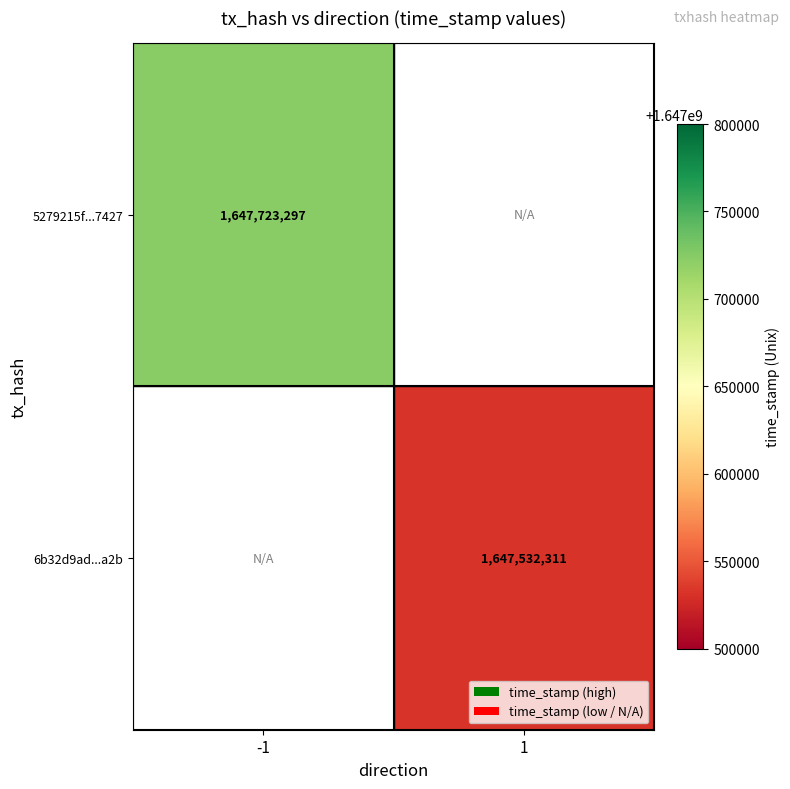

Is the value of 6b32d9ad...a2b at 1 greater than the value of 5279215f...7427 at -1?

No